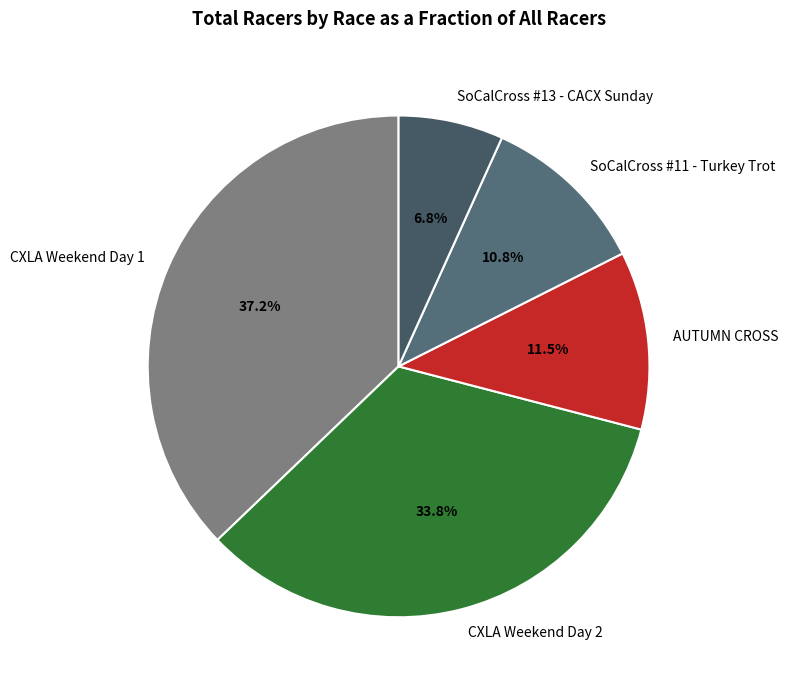

Is there a majority slice in this chart?

No